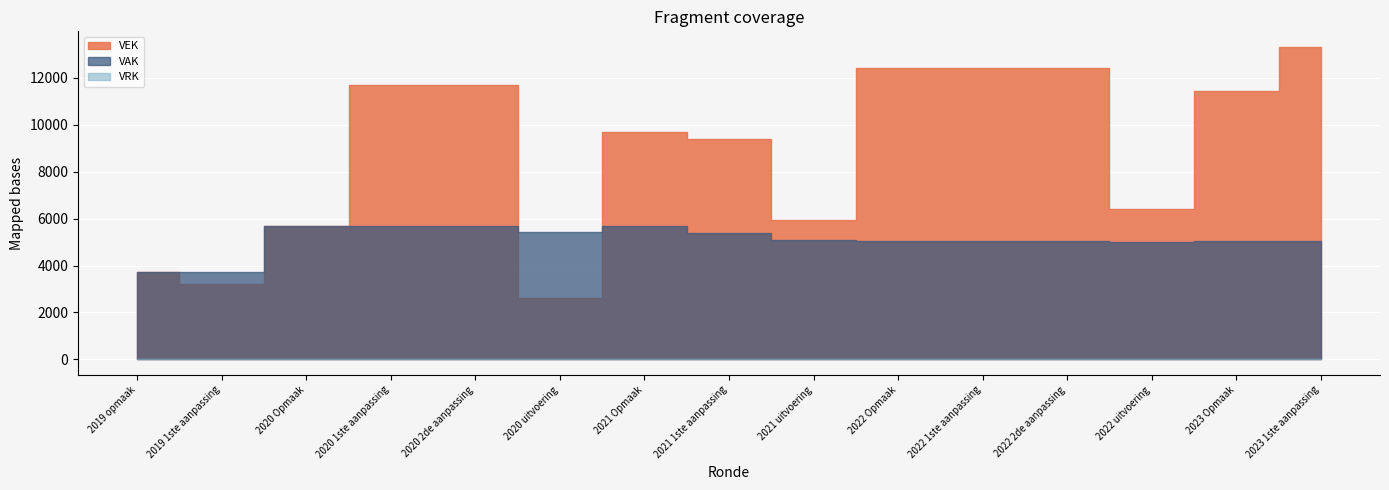

Does the chart display data point markers on the line(s)?

No